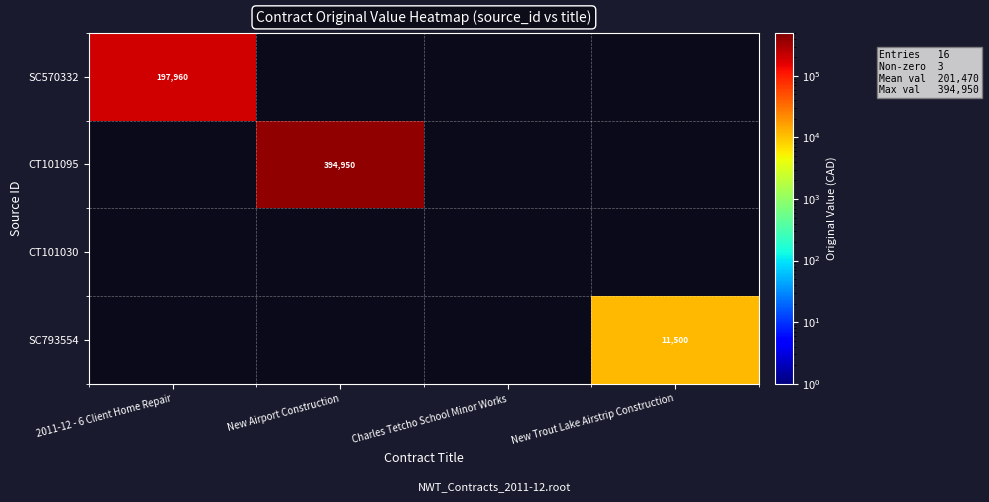

At how many categories does at least one series exceed 161292?

2